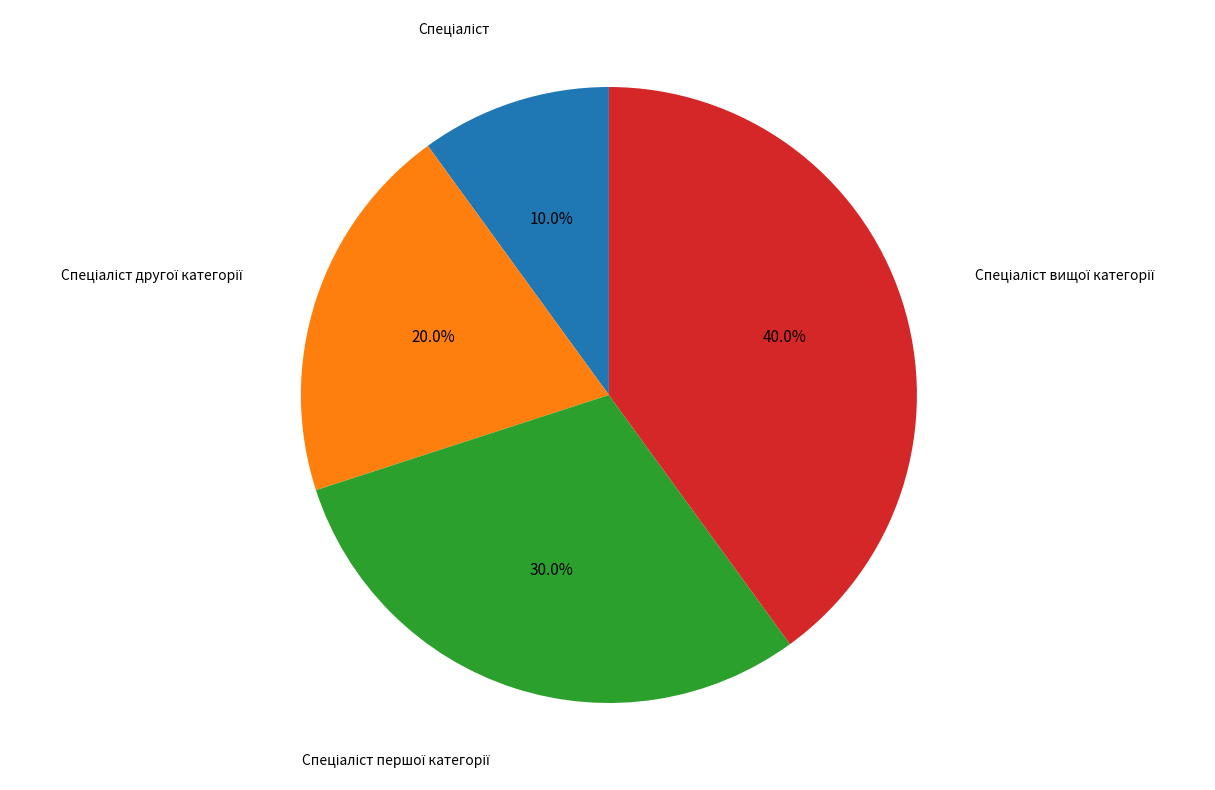

How many slices are in this pie chart?

4